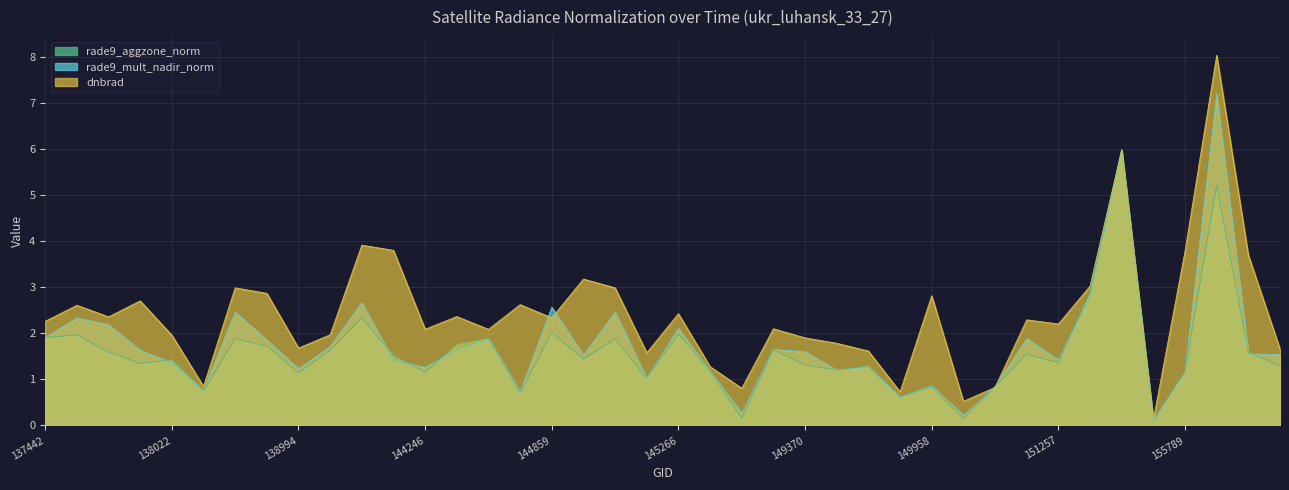

At which label does dnbrad reach its minimum?

155777